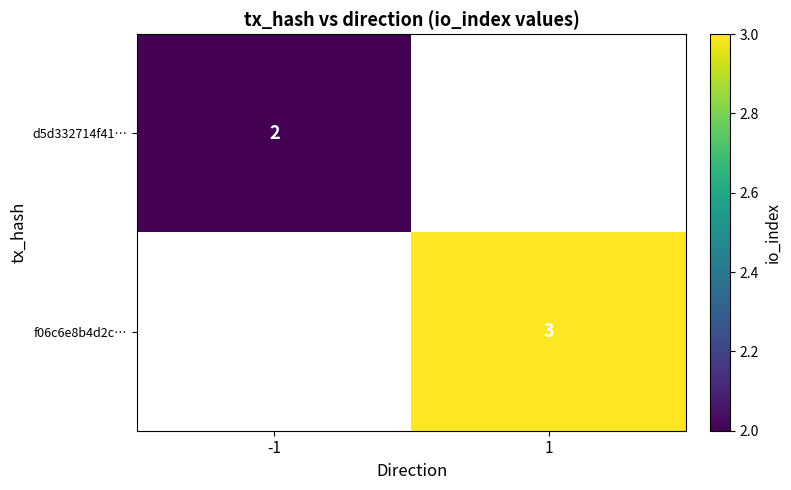

At which category does the chart reach its minimum across all series?

-1